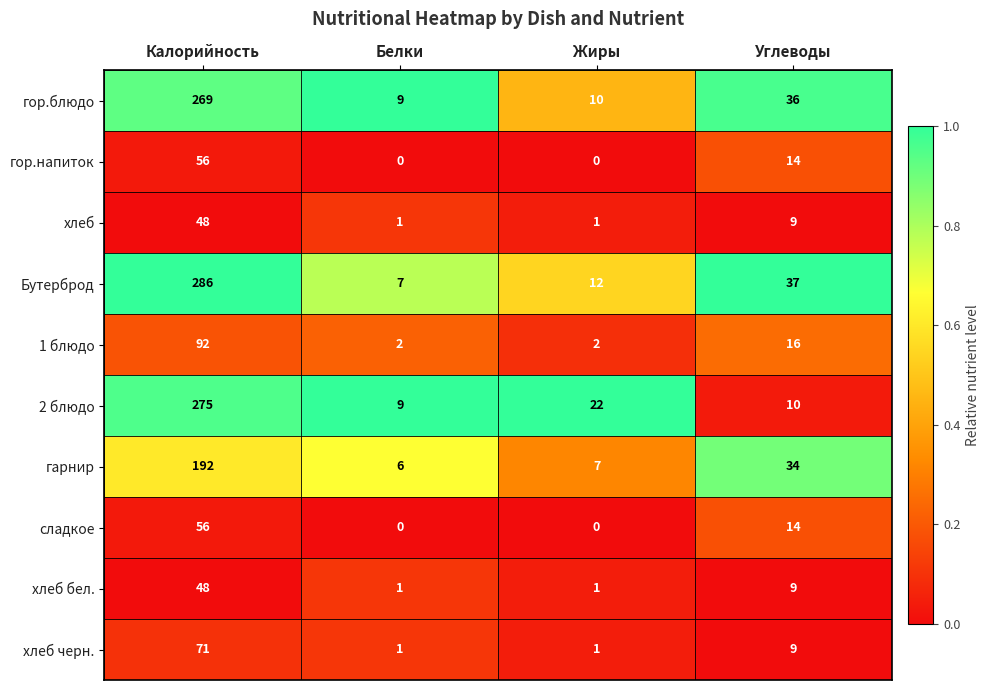

How many data points does each series have?

4